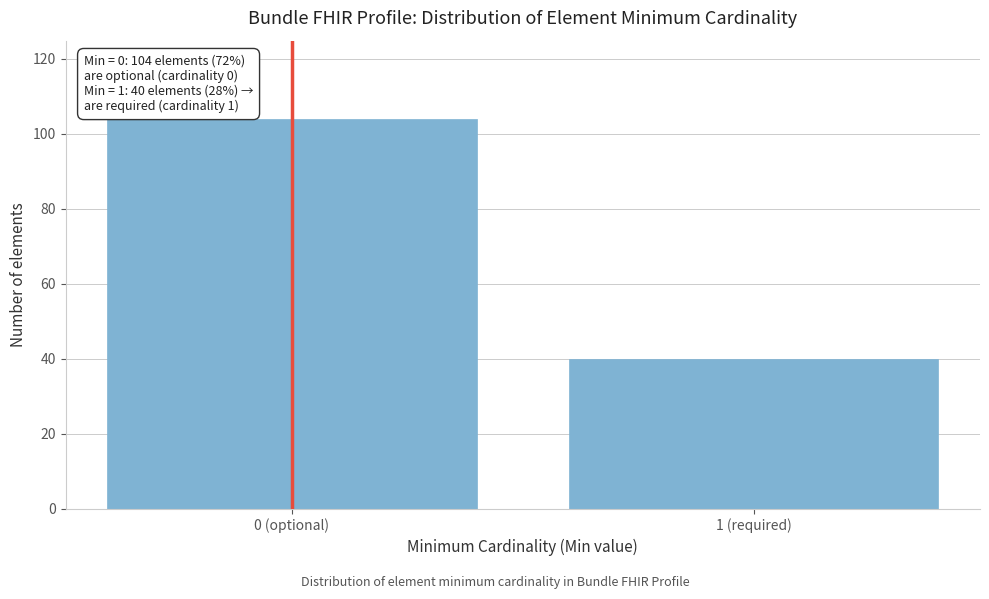

Reading left to right, what are all the values shown in this chart?

0 (optional)=104	1 (required)=40